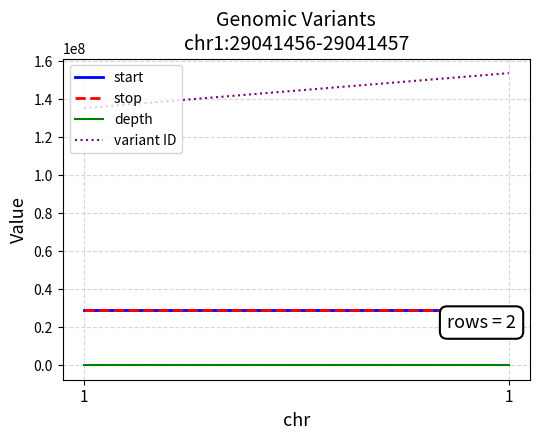

How many categories are shown in the chart?

2